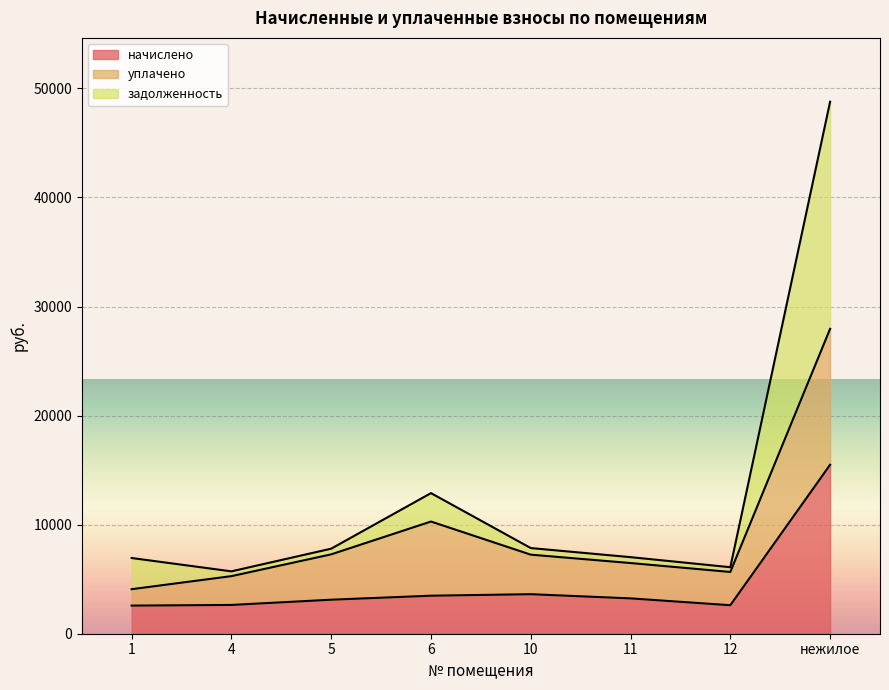

What is the sum of the начислено values at нежилое and 1?

18070.6